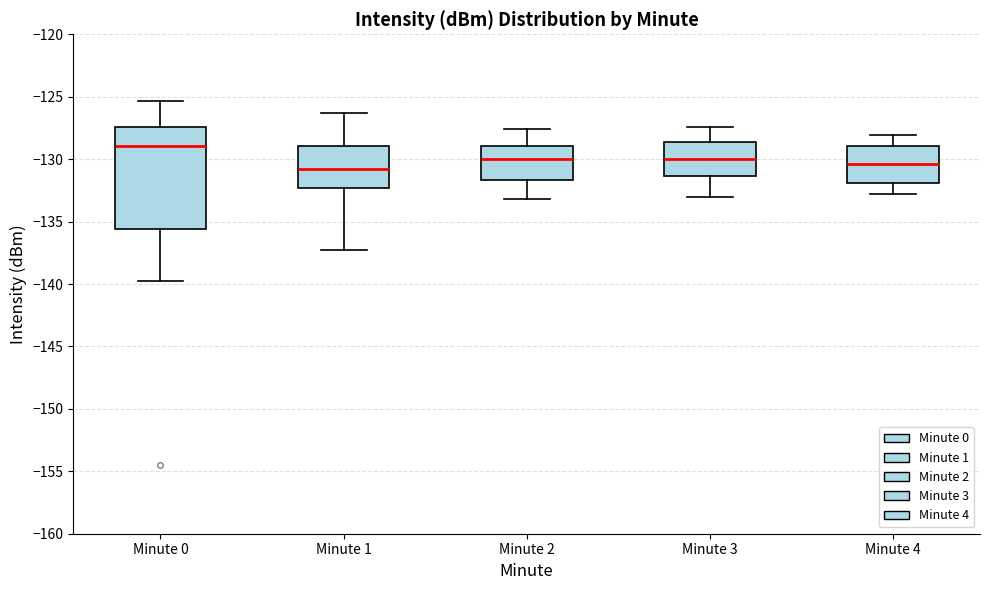

Reading left to right, transcribe this box plot: for each box, give where its median line is, the range the box spans, and where its two whiskers end, as read against the y-axis. The values are not printed on the chart, so give them approximately, as read against the axis.

Minute 0: median -129.0, box -135.5 to -127.5, whiskers -139.5 to -125.5
Minute 1: median -130.5, box -132.5 to -129.0, whiskers -137.5 to -126.5
Minute 2: median -130.0, box -131.5 to -129.0, whiskers -133.0 to -127.5
Minute 3: median -130.0, box -131.5 to -128.5, whiskers -133.0 to -127.5
Minute 4: median -130.5, box -132.0 to -129.0, whiskers -133.0 to -128.0